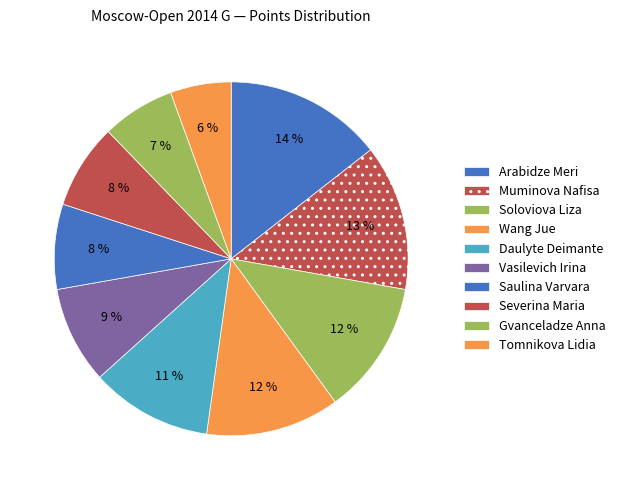

What portion of the pie excludes Severina Maria?

92.2%